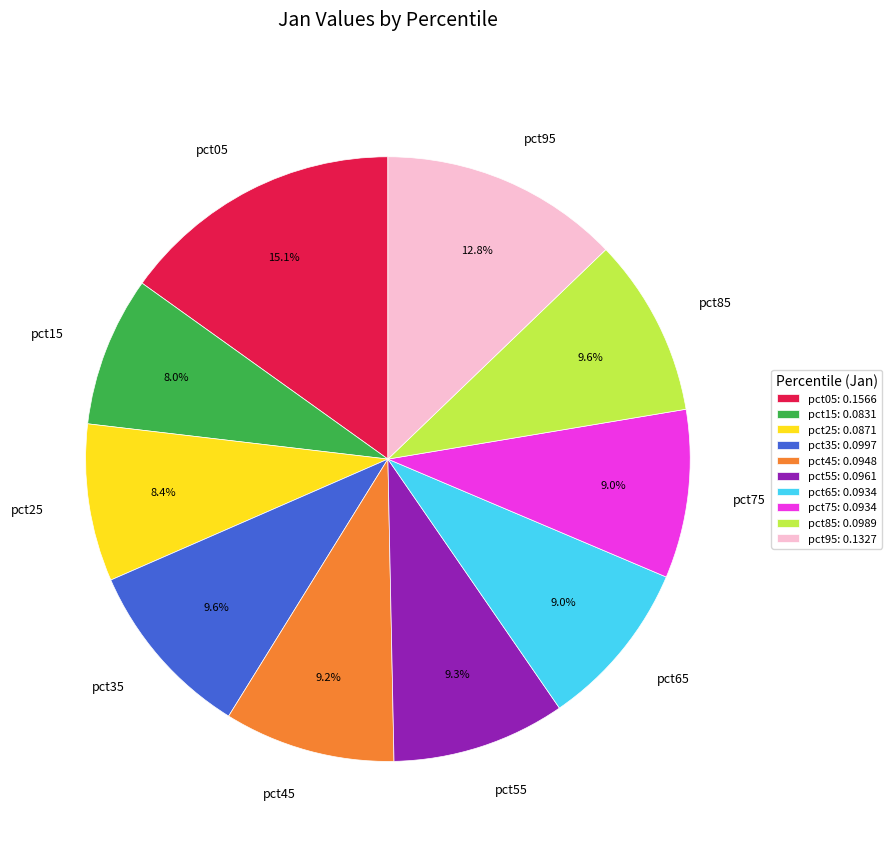

Between pct25 and pct95, which is larger?

pct95